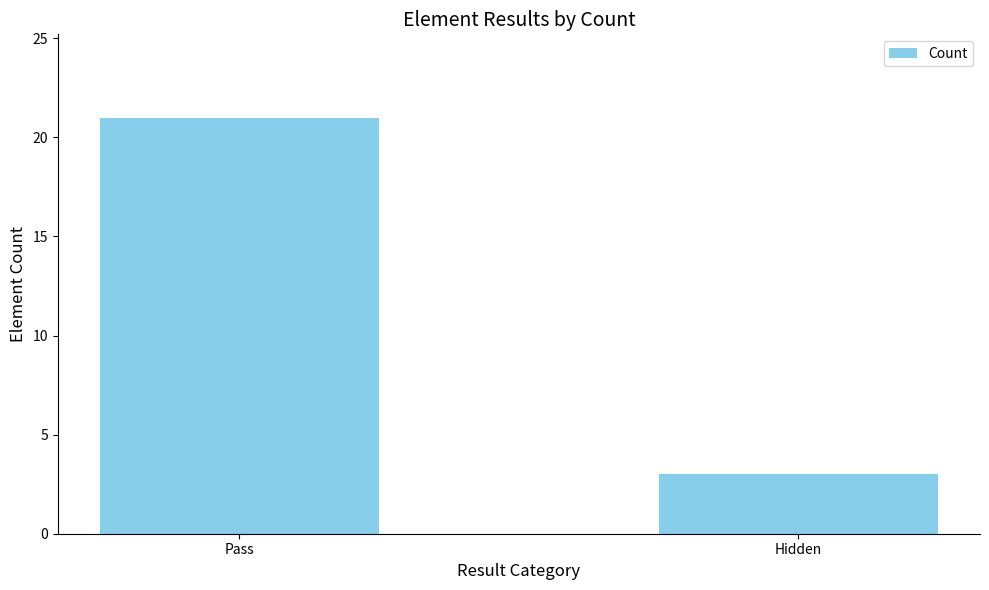

List the labels in order of value, smallest first.

Hidden, Pass